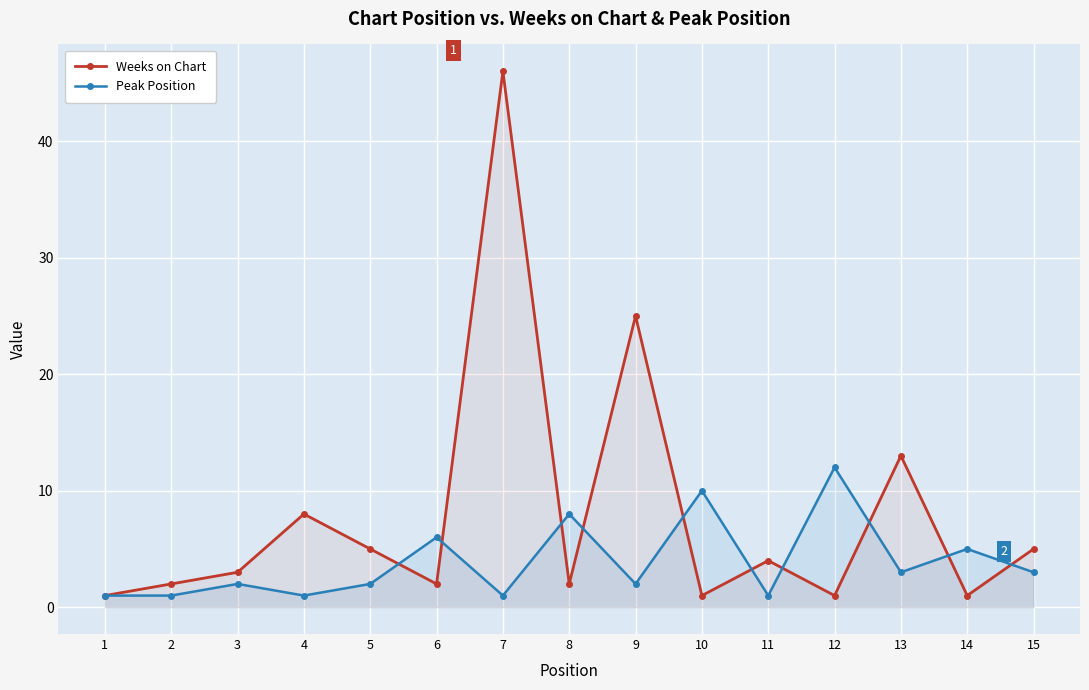

What is the greatest value displayed?

46